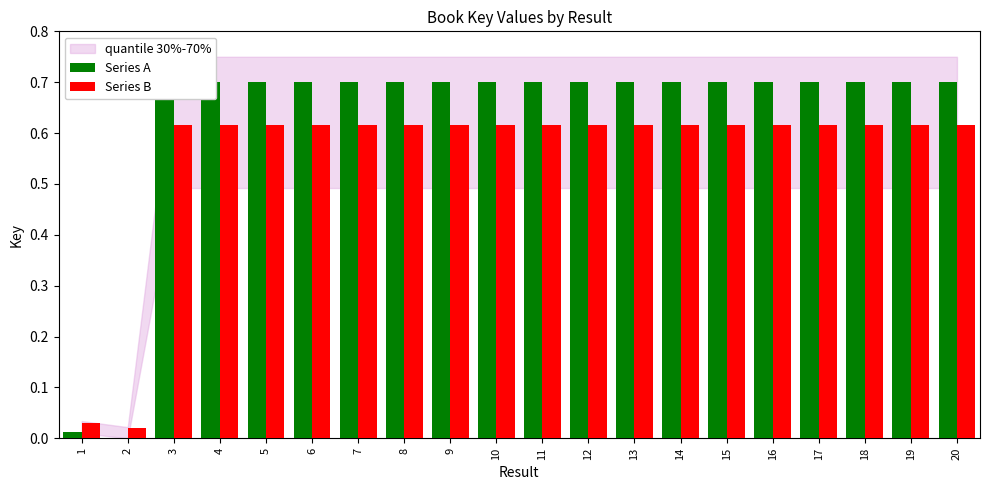

What is the difference between the maximum and second lowest values in the Series B series?

0.6